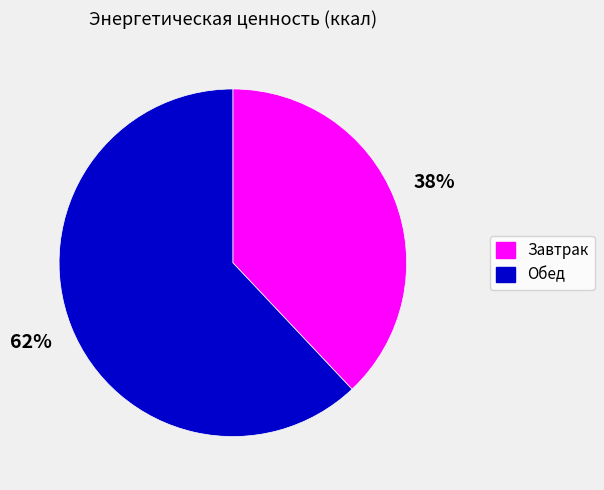

To the nearest percent, what is the average slice percentage?

50%